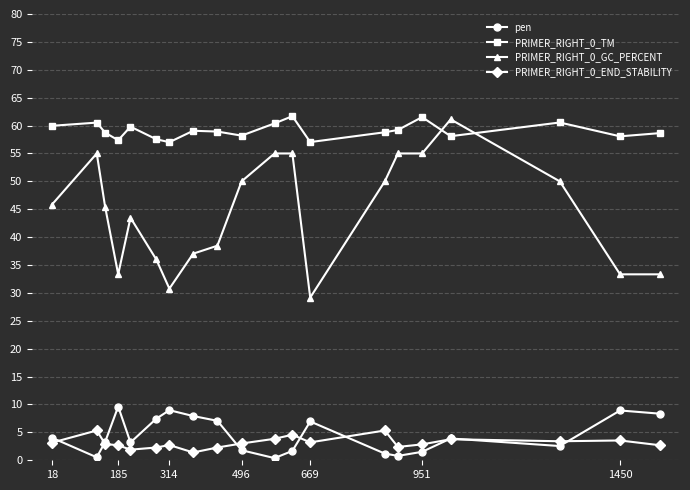

What is the value of the PRIMER_RIGHT_0_GC_PERCENT point at the 10th from the left?

50.0